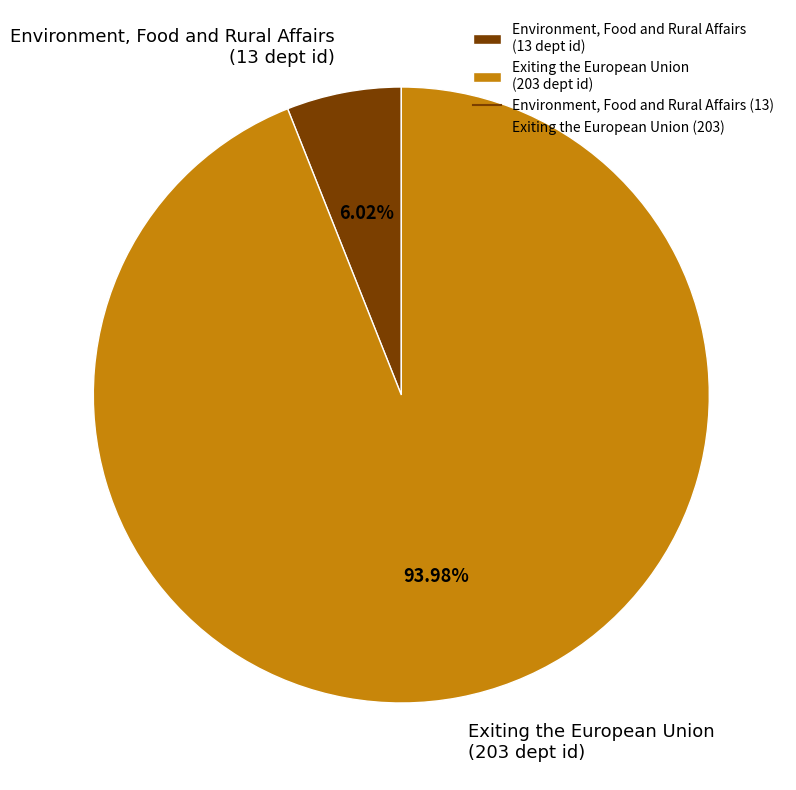

Combined, what portion of the pie is Exiting the European Union and Environment, Food and Rural Affairs?

100.0%